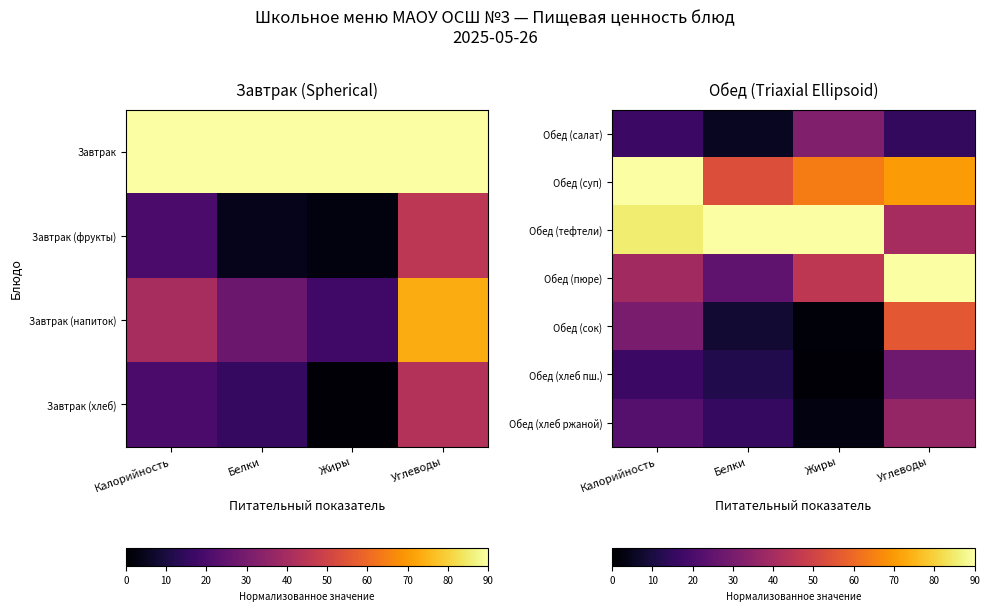

Which has a higher value, Белки or Углеводы?

Углеводы